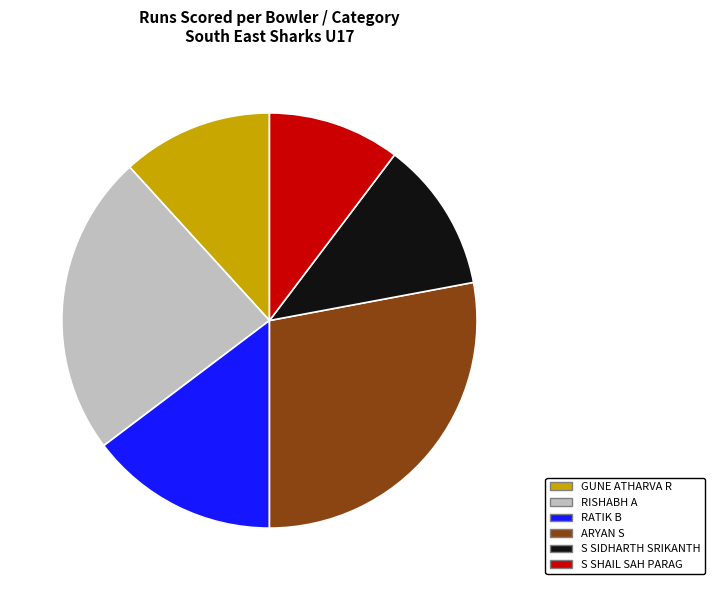

Does any single category account for the majority?

No